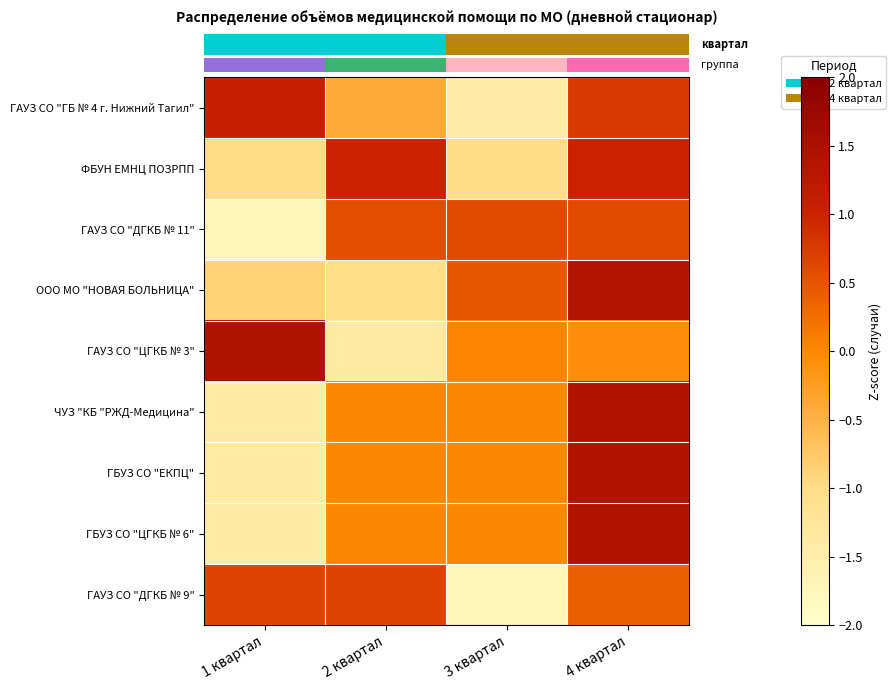

How many categories are shown in the chart?

4